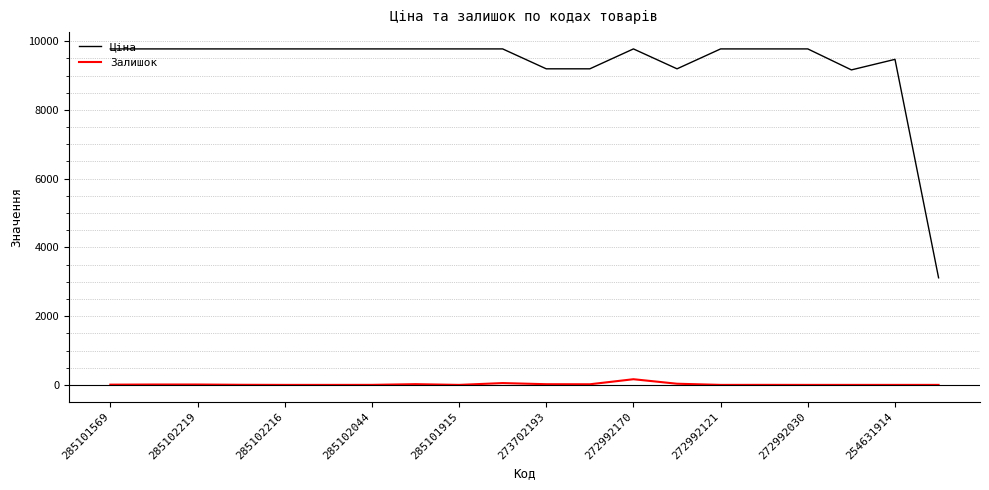

Is this an area chart (filled region under the line)?

No